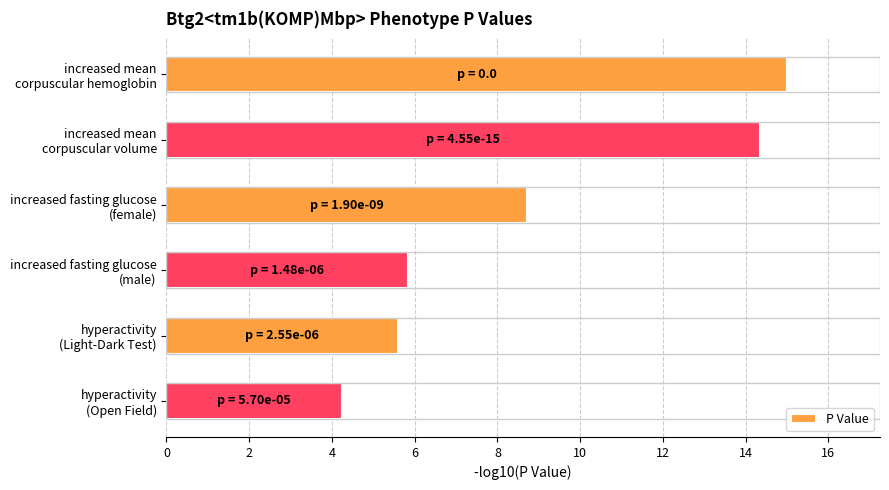

How many values exceed 8?

3